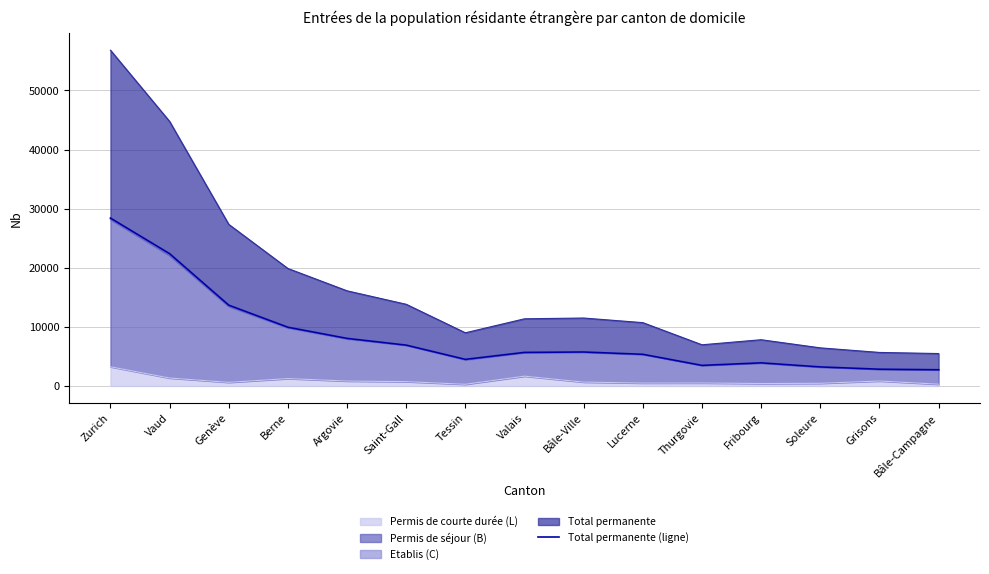

Reading left to right, list all the values displayed in this chart.

Zurich=28407	Vaud=22381	Genève=13671	Berne=9938	Argovie=8049	Saint-Gall=6909	Tessin=4499	Valais=5682	Bâle-Ville=5746	Lucerne=5357	Thurgovie=3483	Fribourg=3911	Soleure=3223	Grisons=2836	Bâle-Campagne=2742